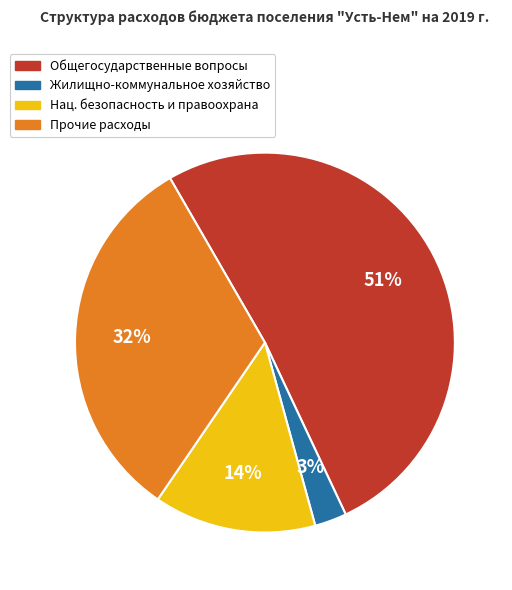

Is there a majority slice in this chart?

Yes